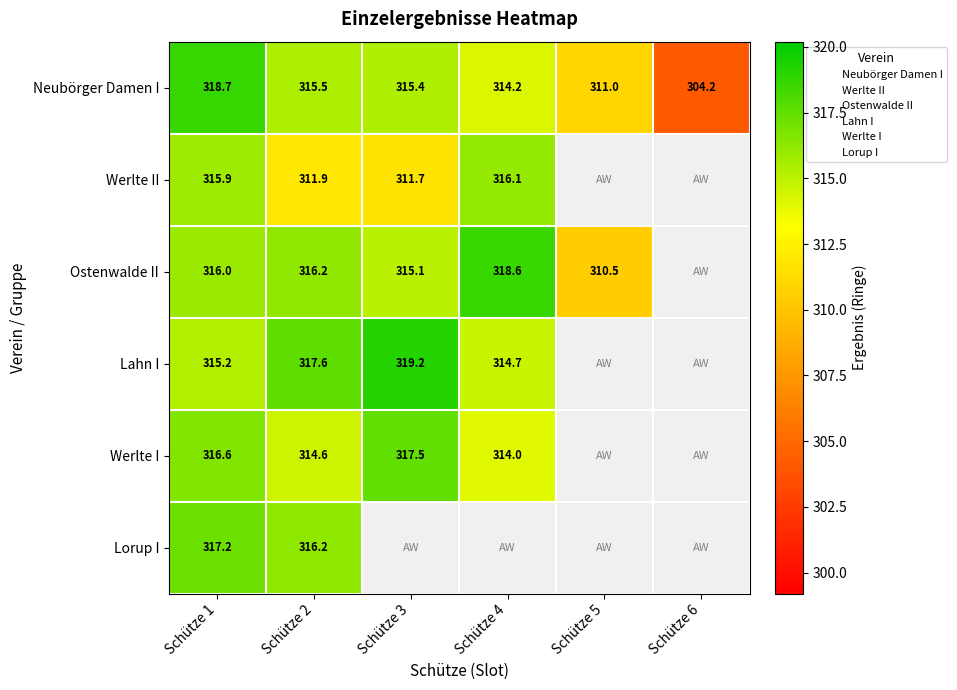

What is the total value across all series at Schütze 5?

621.5